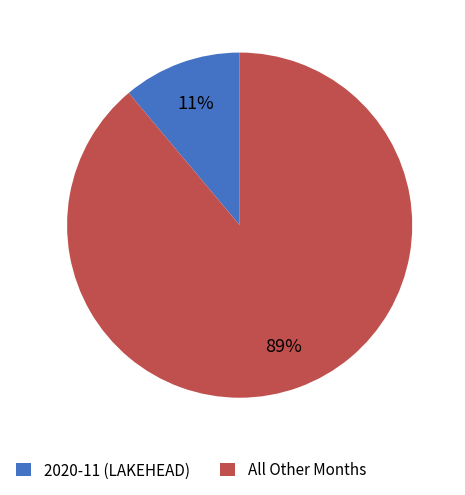

Is the sum of All Other Months and 2020-11 (LAKEHEAD) greater than half?

Yes